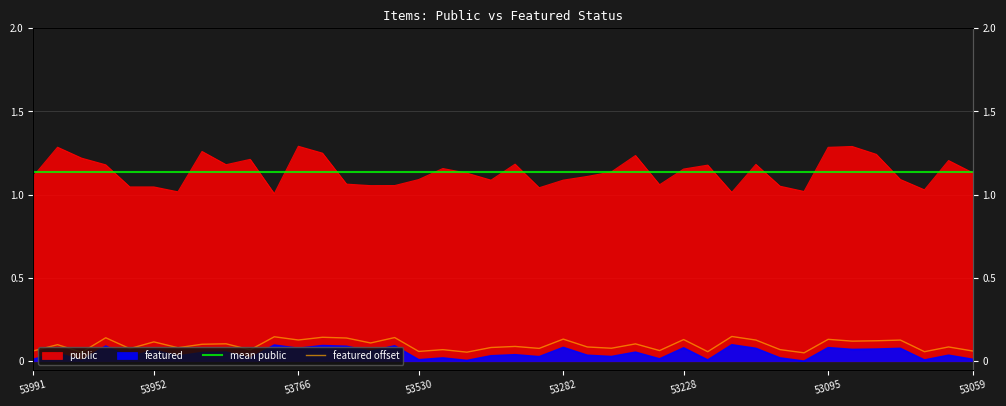

What is the sum of all mean public values?

45.5